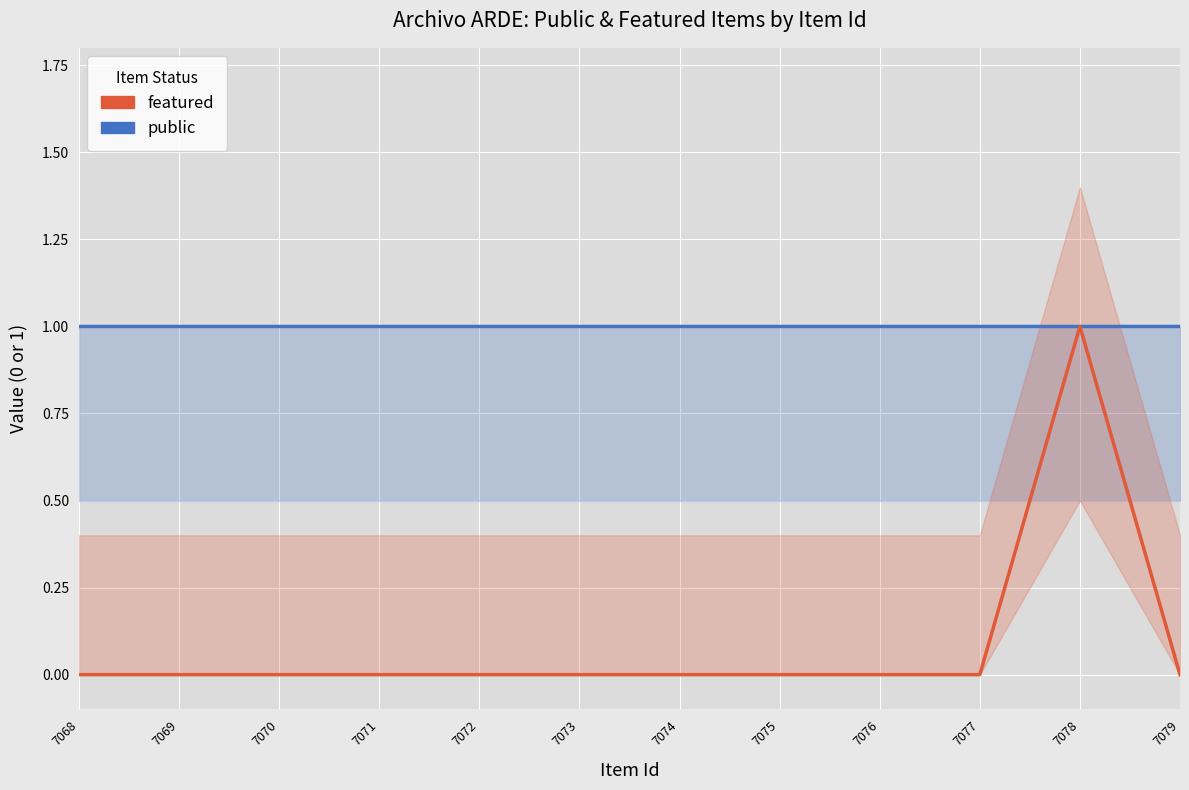

What is the highest value of the featured series?

1